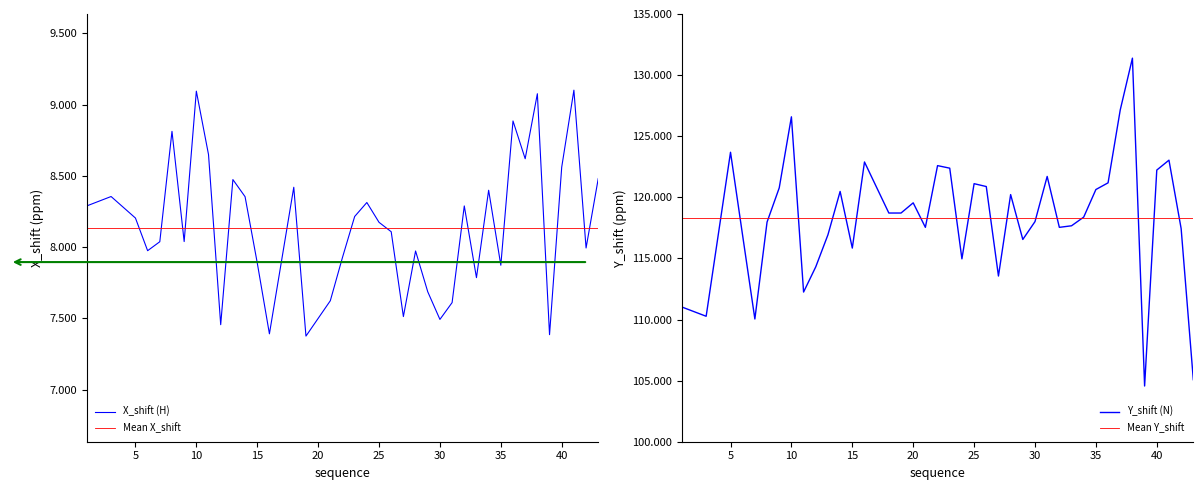

Where does the Y_shift series first go above 118?

5